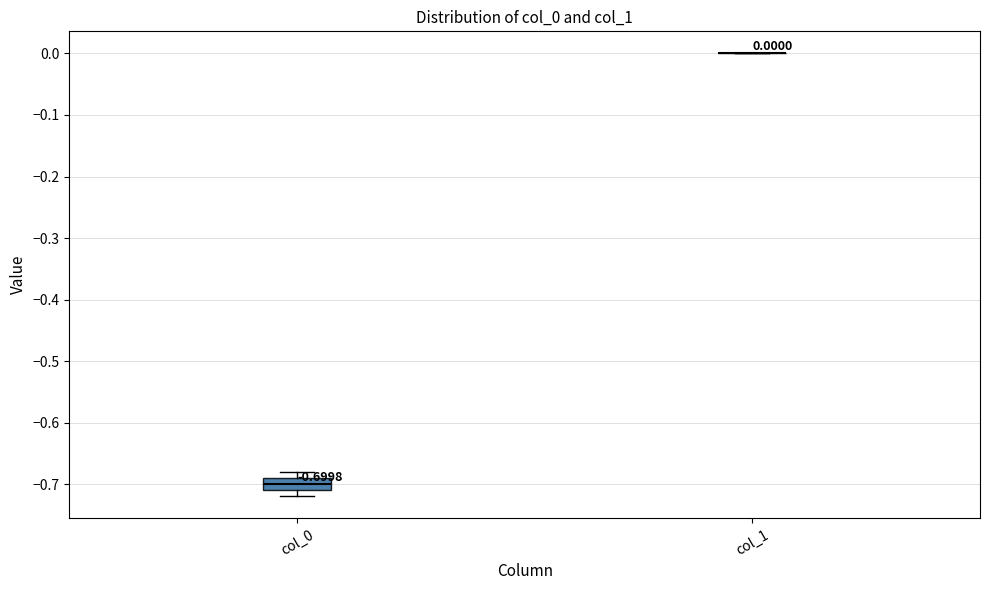

Comparing the boxes themselves (not the whiskers), which one is the tallest?

col_0